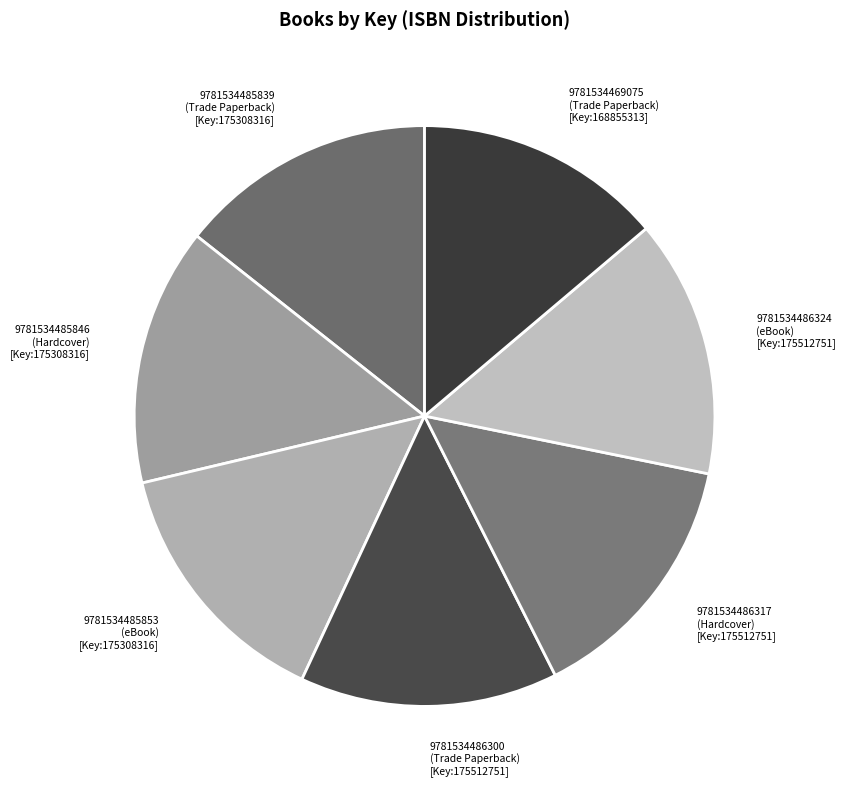

What is the ratio of the value at 9781534485853 (eBook) [Key:175308316] to the value at 9781534486300 (Trade Paperback) [Key:175512751]?

1.0